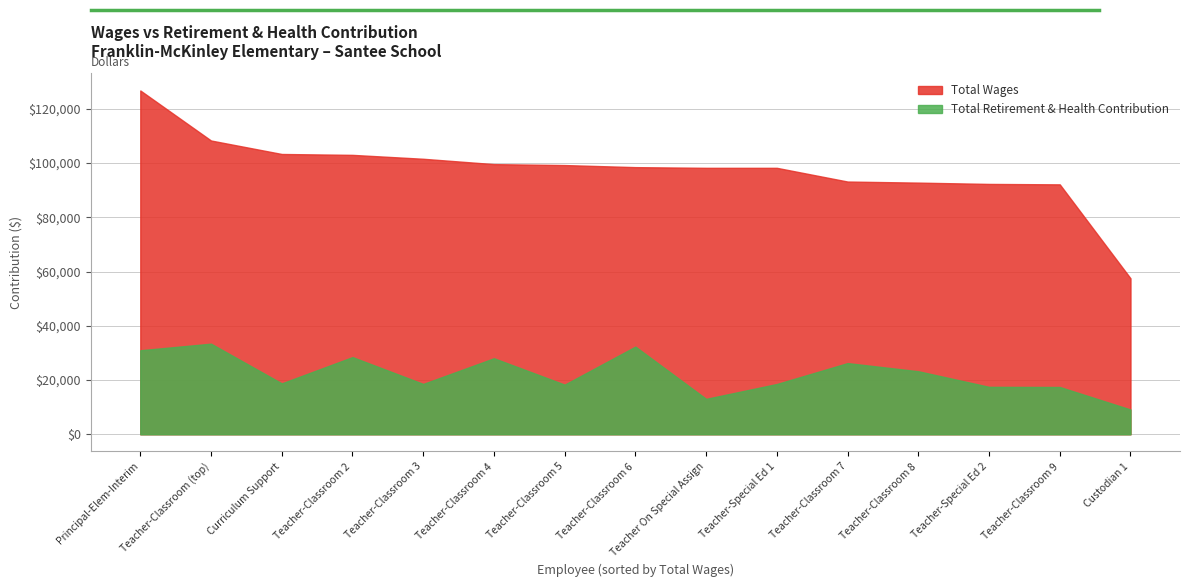

Where is the first local minimum for retirement_health?

2